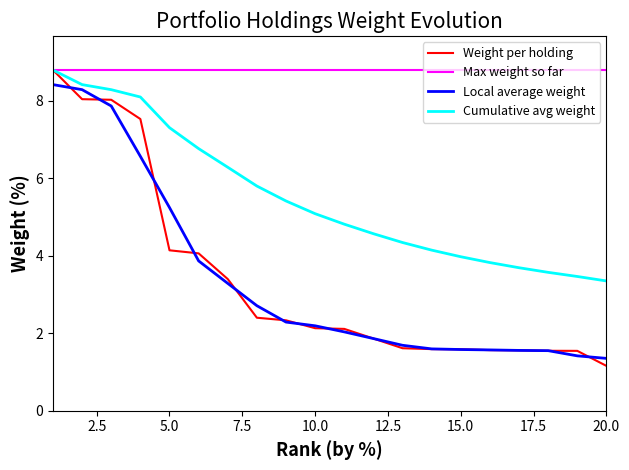

Which series has the largest total across all categories?

Max weight so far